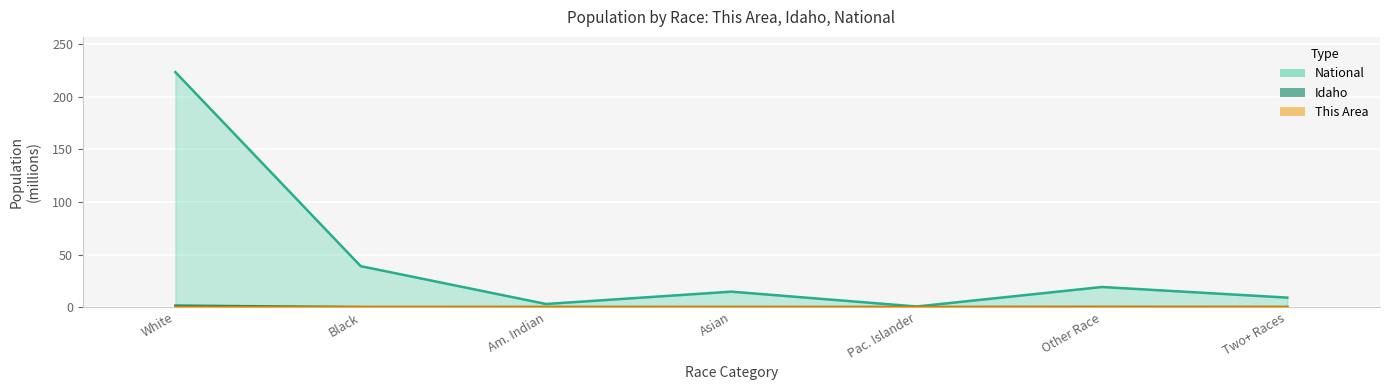

Between Other Race and Two+ Races, which series saw the biggest shift?

National